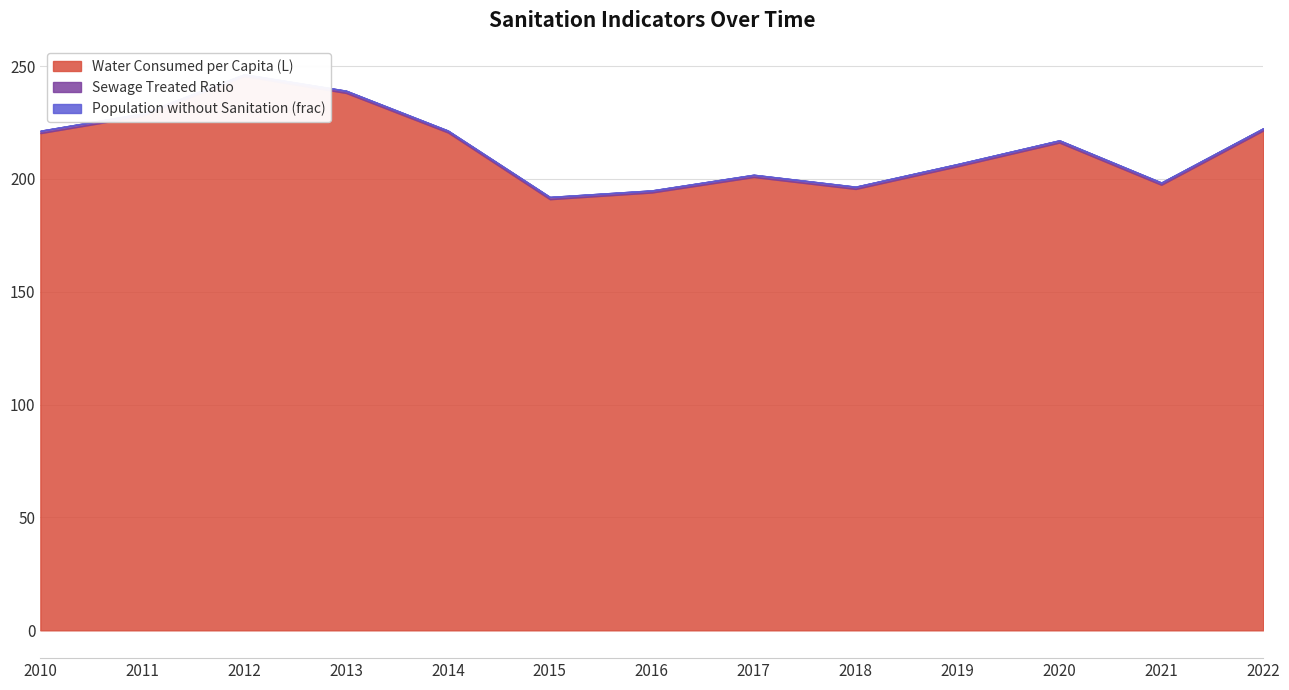

At 2012, list the series in order from largest to smallest.

Water Consumed per Capita (L), Sewage Treated Ratio, Population without Sanitation (frac)